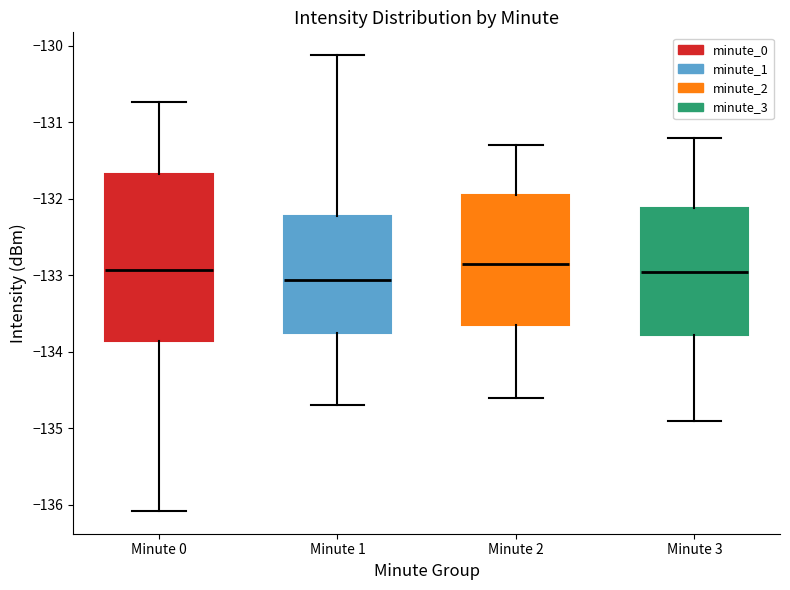

Where does the median line of the box for Minute 1 sit on the y-axis? The values are not printed on the chart, so give them approximately, as read against the axis.

-133.1